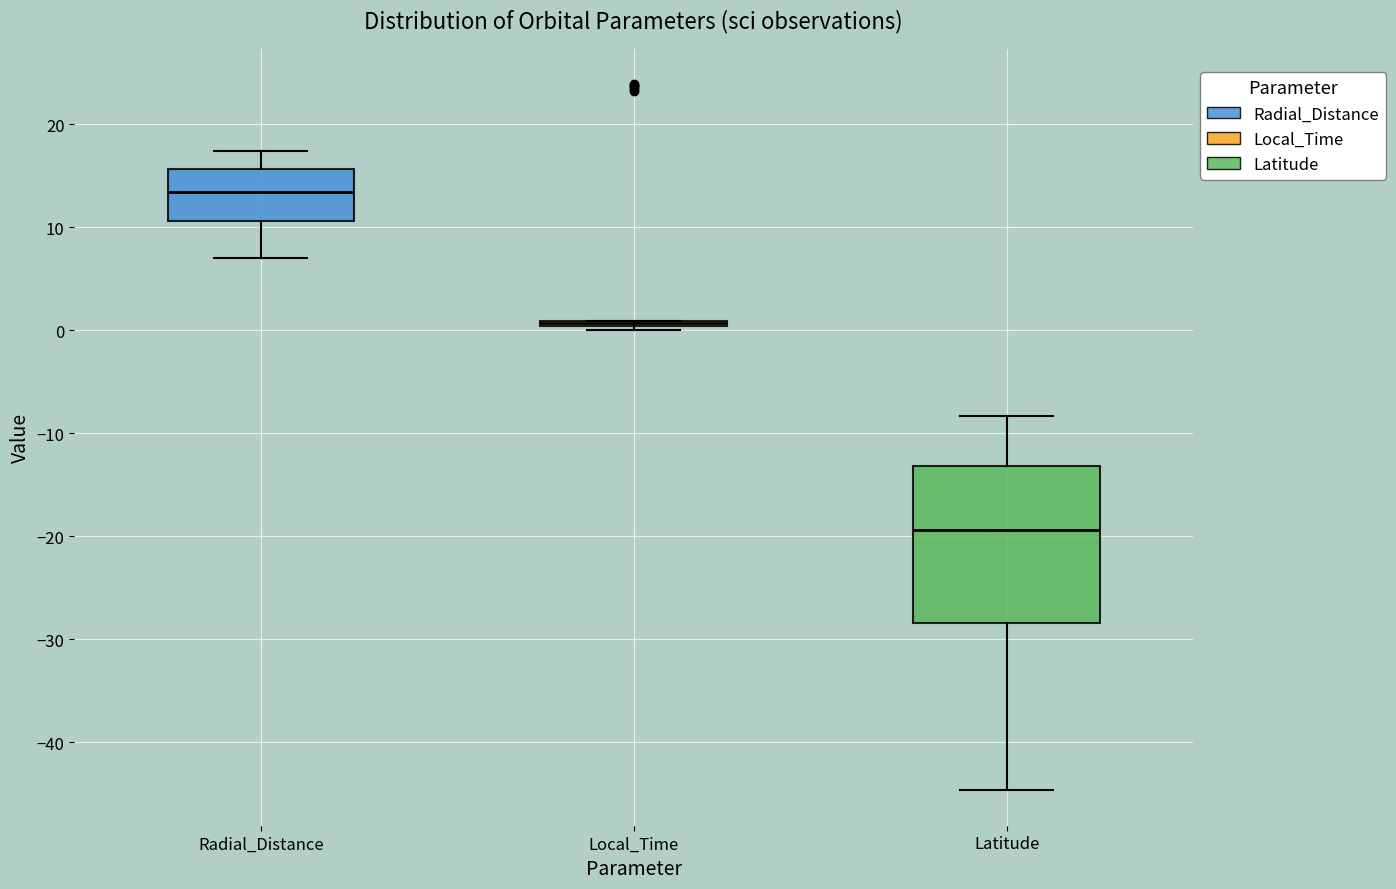

Reading left to right, read every box against the y-axis: the position of its median line, the range the box covers, and the ends of its whiskers. The values are not printed on the chart, so give them approximately, as read against the axis.

Radial_Distance: median 13, box 11 to 16, whiskers 7 to 17
Local_Time: box collapsed to a line at 1, whiskers 0 to 1
Latitude: median -19, box -28 to -13, whiskers -45 to -8